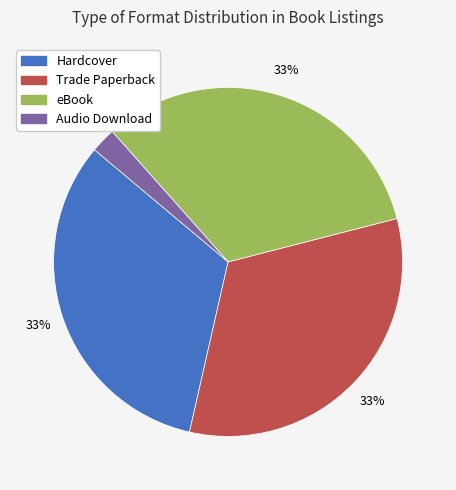

Is it true that Audio Download is 17% of the pie?

False